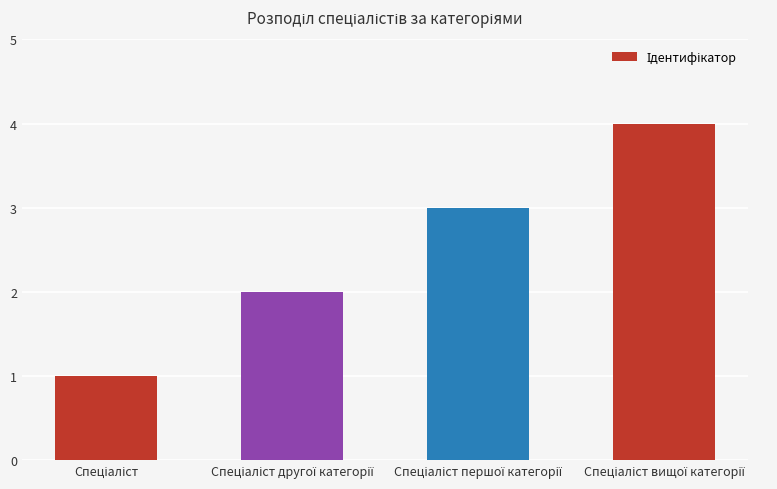

What is the greatest value displayed?

4